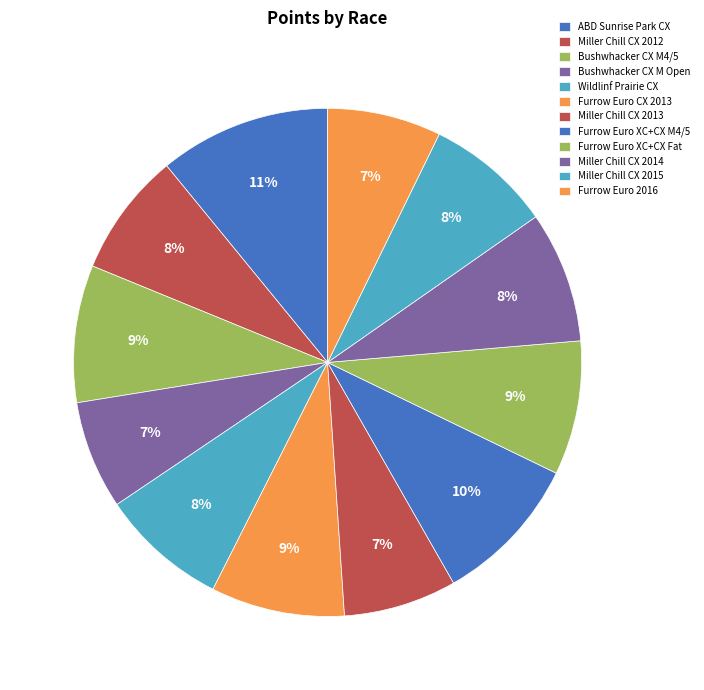

To the nearest percent, what is the difference between the Furrow Euro XC+CX M4/5 and Furrow Euro CX 2013 slice percentages?

1%